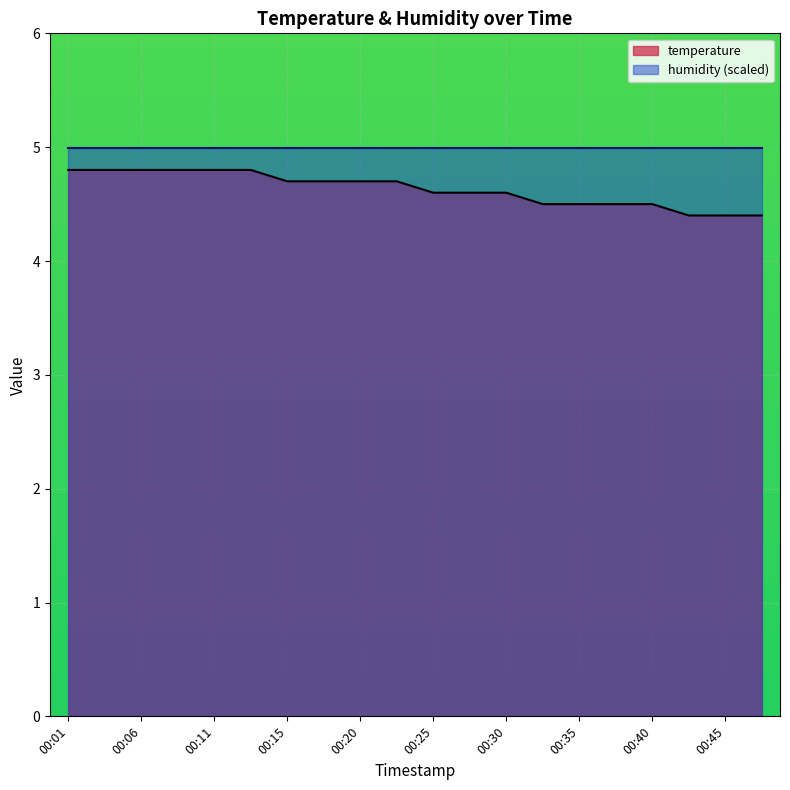

Approximately how many times larger is the value at 00:42 compared to 00:15?

0.9